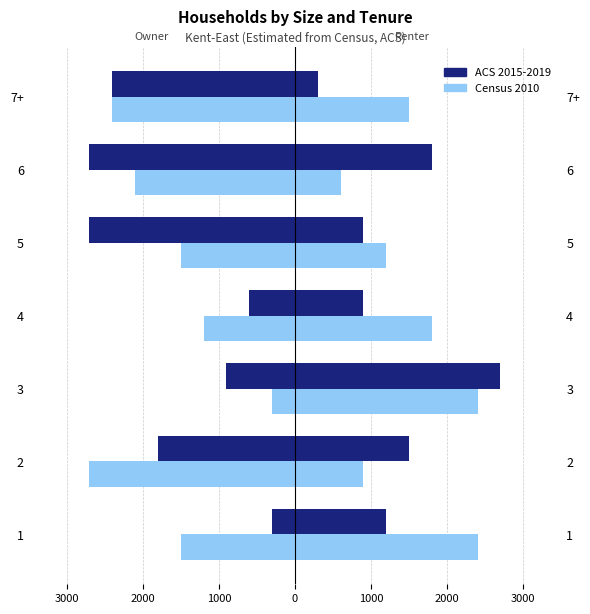

True or false: Census 2010 has a value of -1200 at 4.

True